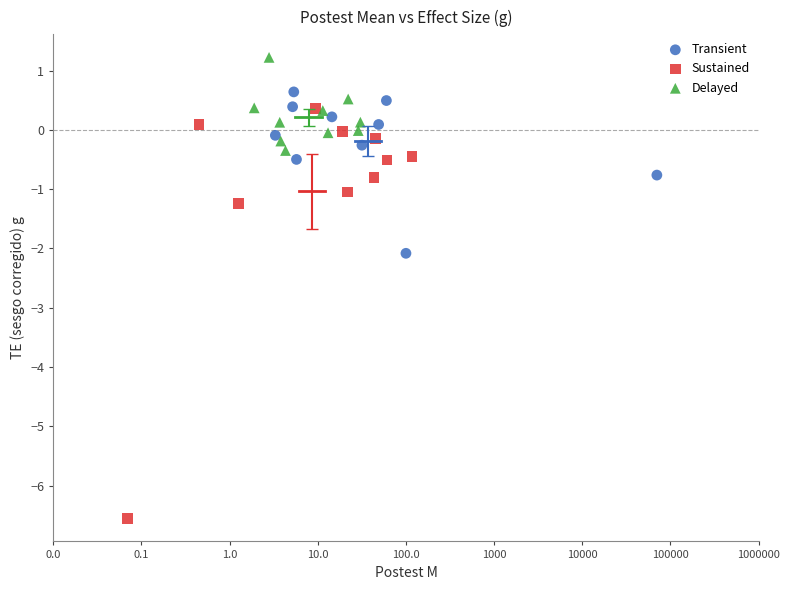

Which series contains the lowest Y value?

Sustained